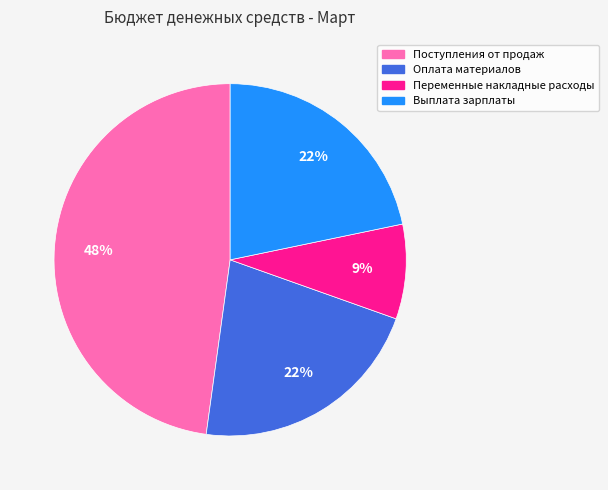

Between Оплата материалов and Поступления от продаж, which is larger?

Поступления от продаж